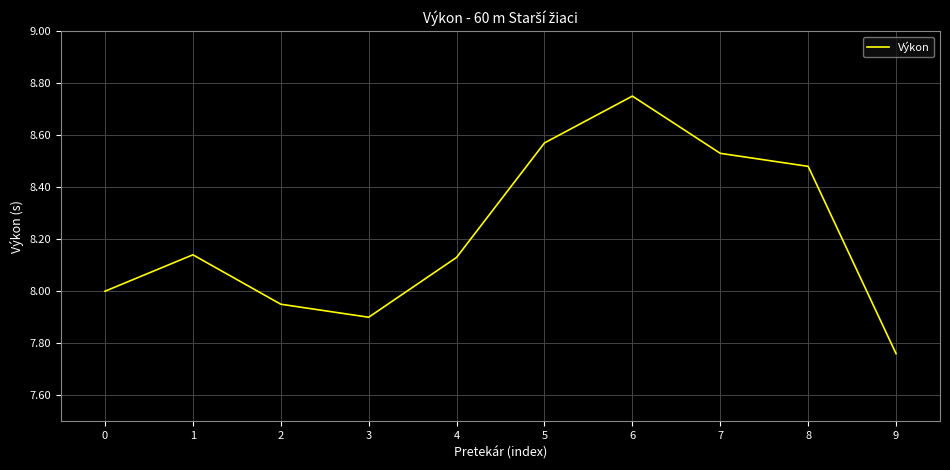

The chart shows a value of 13.0 at 8. True or false?

False